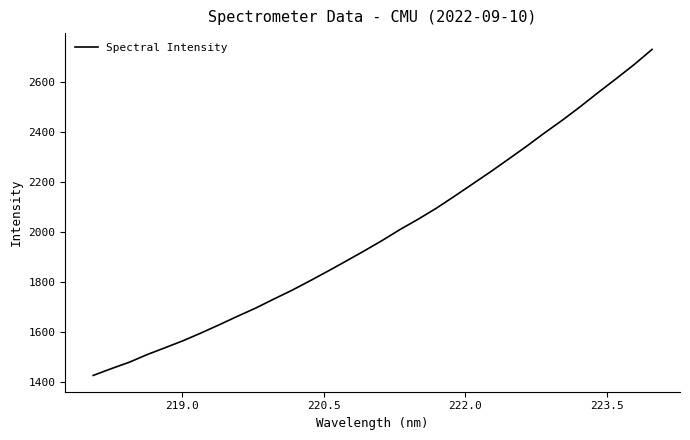

What is the greatest value displayed?

2730.2